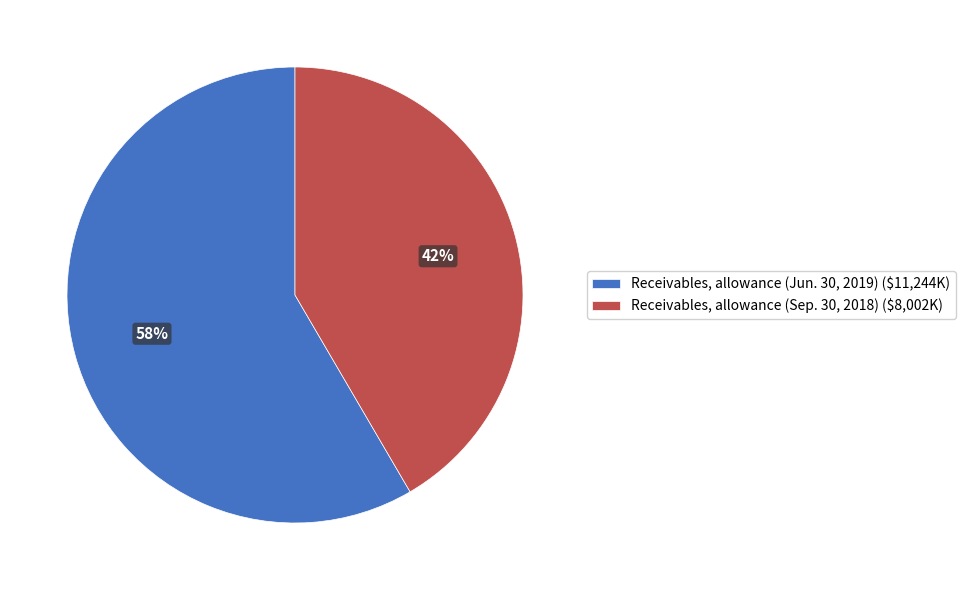

To the nearest percent, what is the average slice percentage?

50%